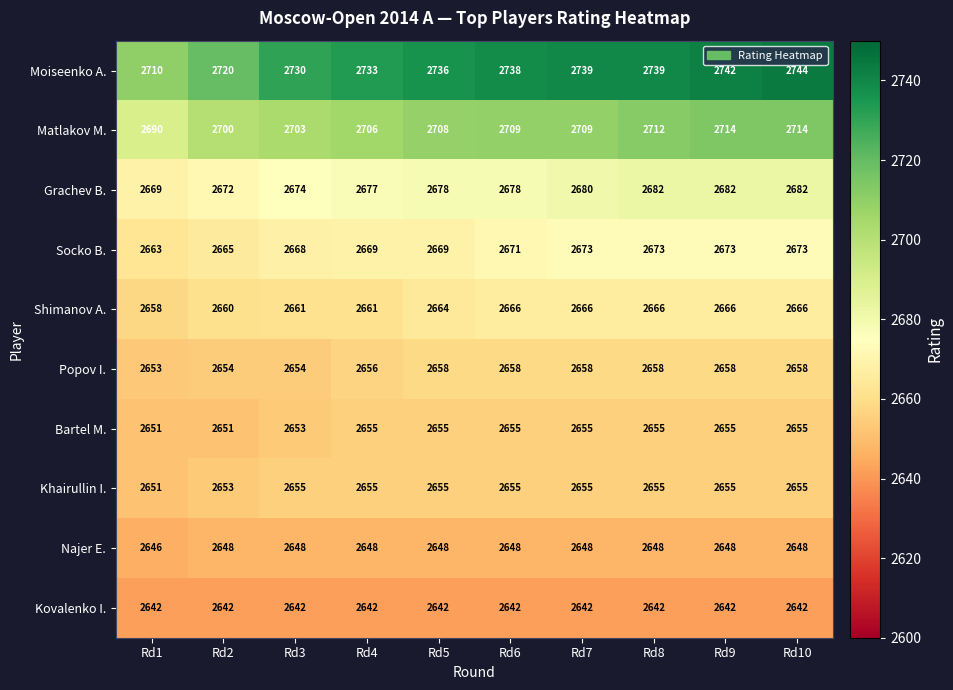

What is the greatest value displayed?

2744